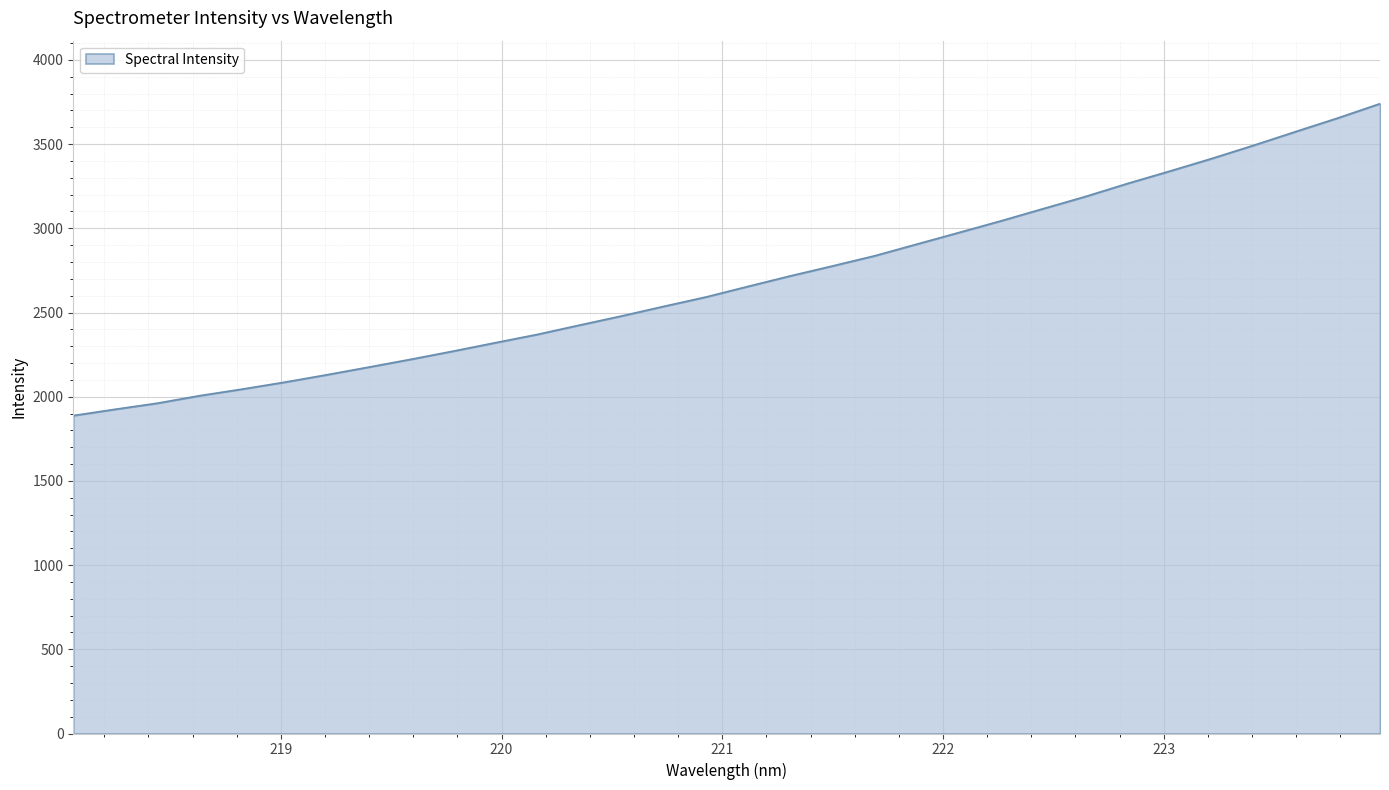

What is the smallest value displayed?

1888.1